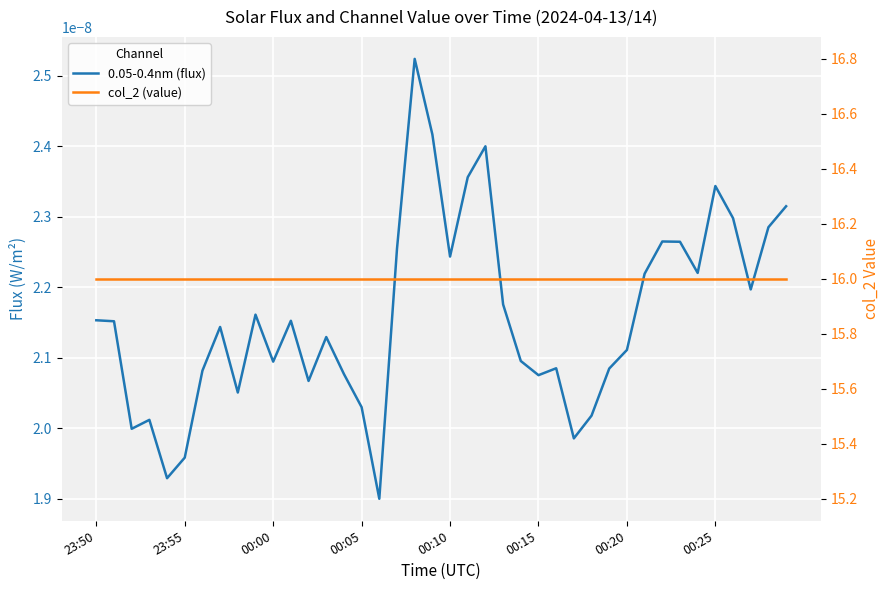

Which category has the highest value across all series?

23:50